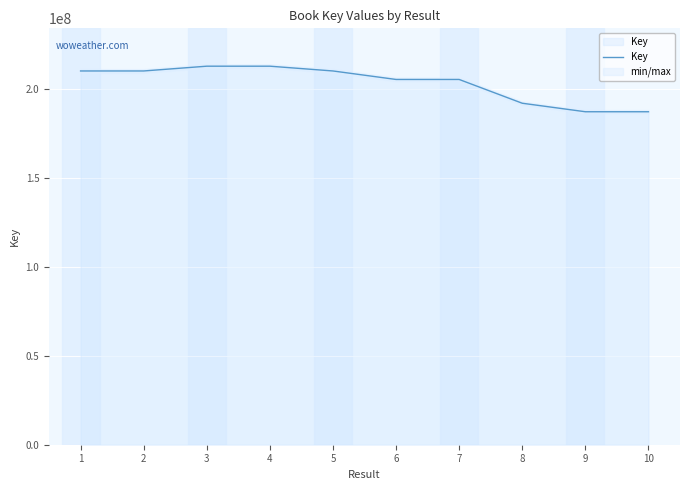

Is it true that the value at 0 is 123476314?

False